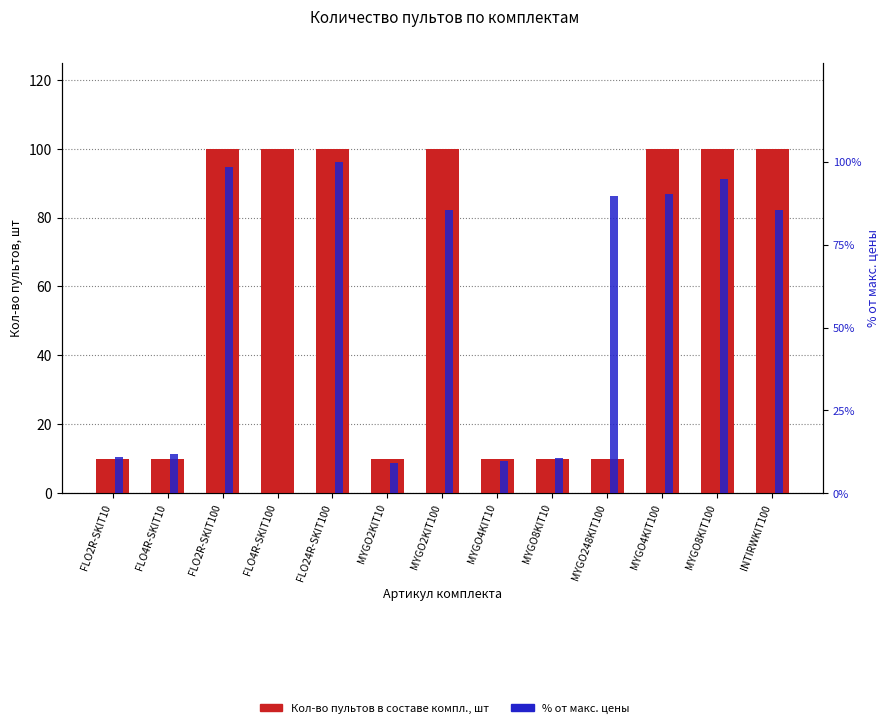

What is the approximate value of Кол-во пультов в составе компл., шт at FLO2R-SKIT100?

100.0